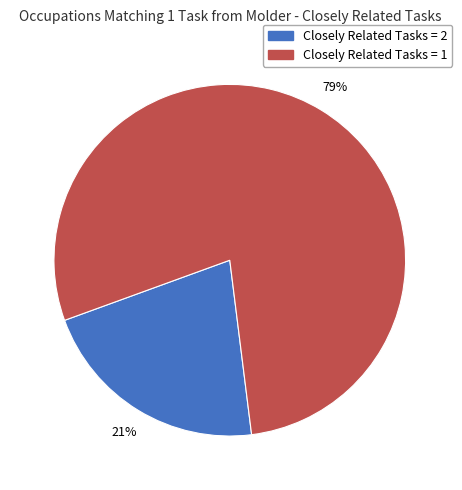

Is there a majority slice in this chart?

Yes